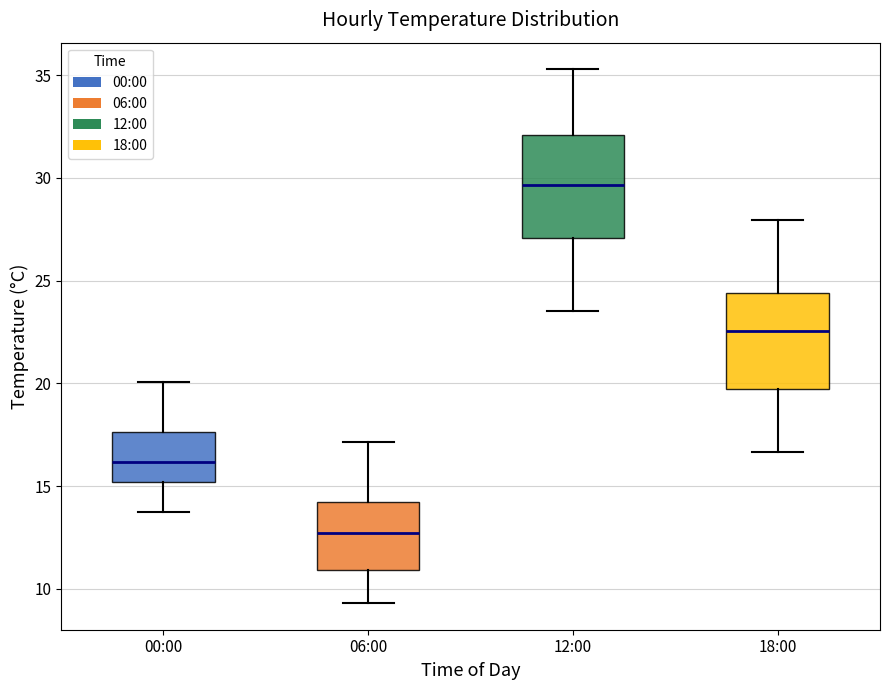

Reading left to right, transcribe this box plot: for each box, give where its median line is, the range the box spans, and where its two whiskers end, as read against the y-axis. The values are not printed on the chart, so give them approximately, as read against the axis.

00:00: median 16.0, box 15.0 to 17.5, whiskers 13.5 to 20.0
06:00: median 12.5, box 11.0 to 14.0, whiskers 9.5 to 17.0
12:00: median 29.5, box 27.0 to 32.0, whiskers 23.5 to 35.5
18:00: median 22.5, box 19.5 to 24.5, whiskers 16.5 to 28.0